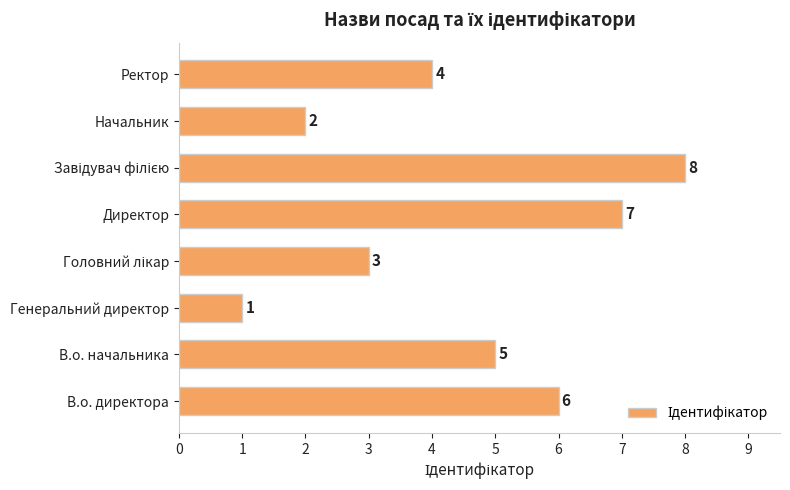

What is the sum of all values?

36